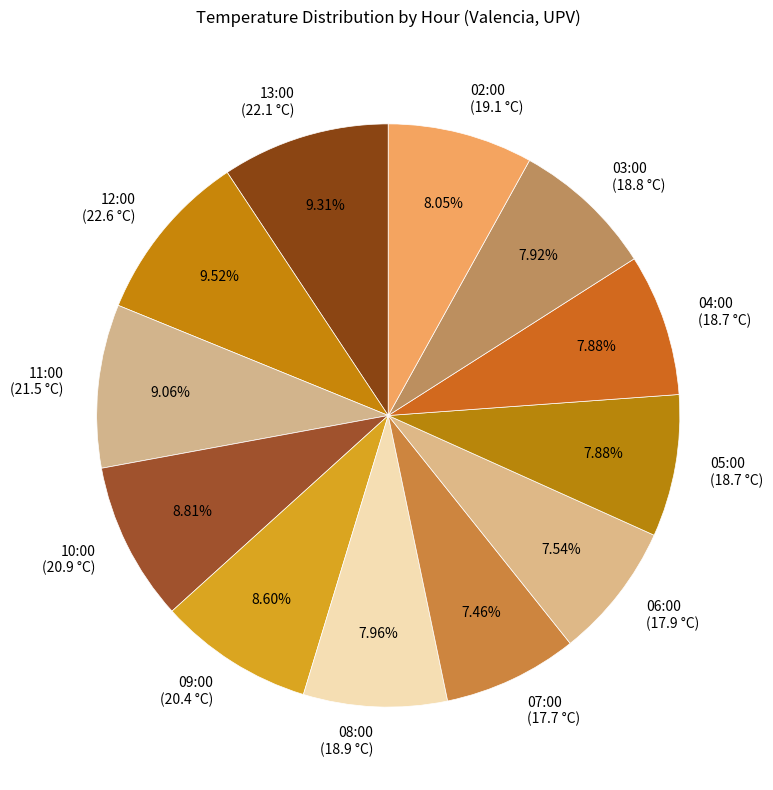

Count the number of slices in the pie.

12